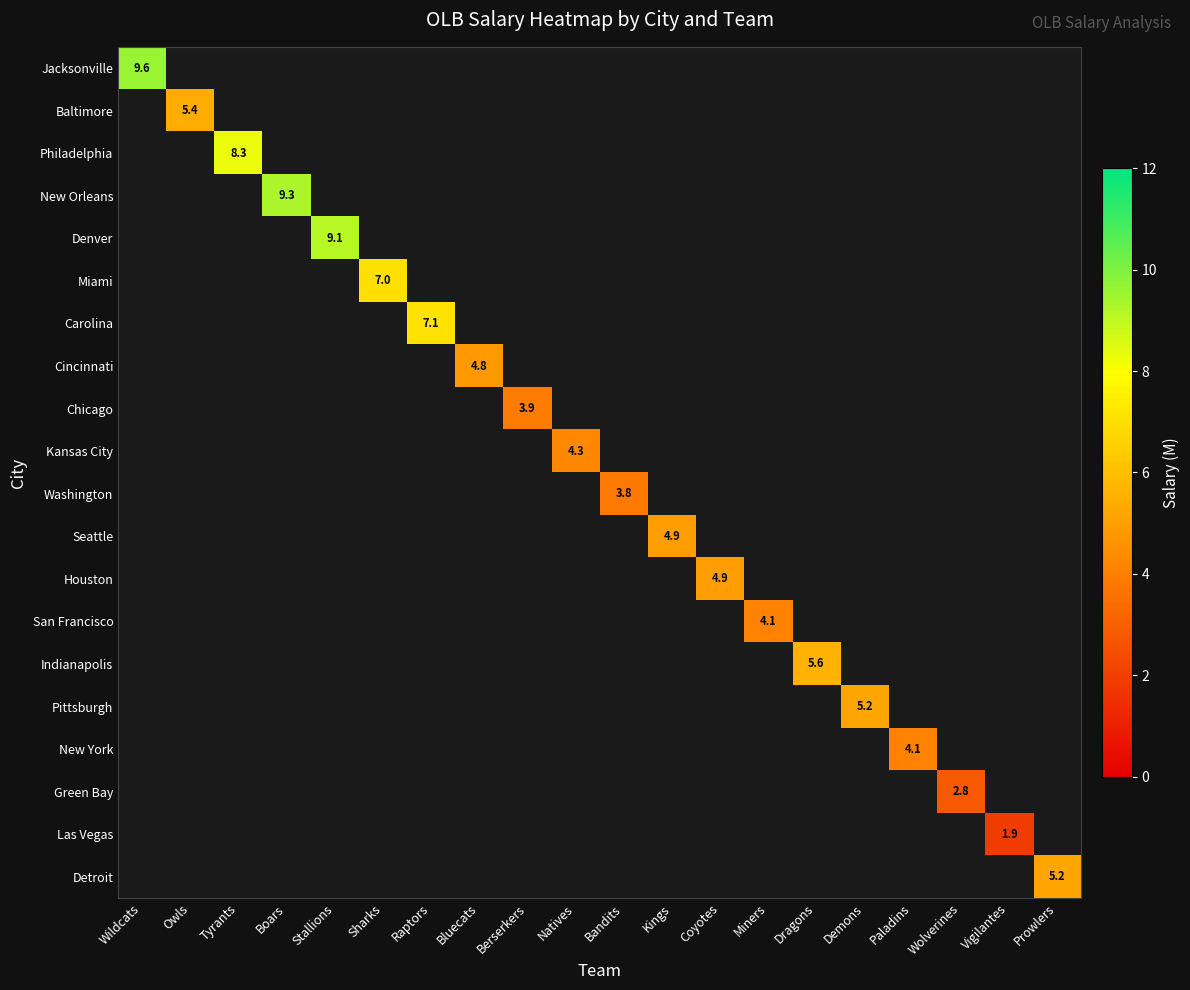

Which label corresponds to the smallest value in the chart?

Vigilantes